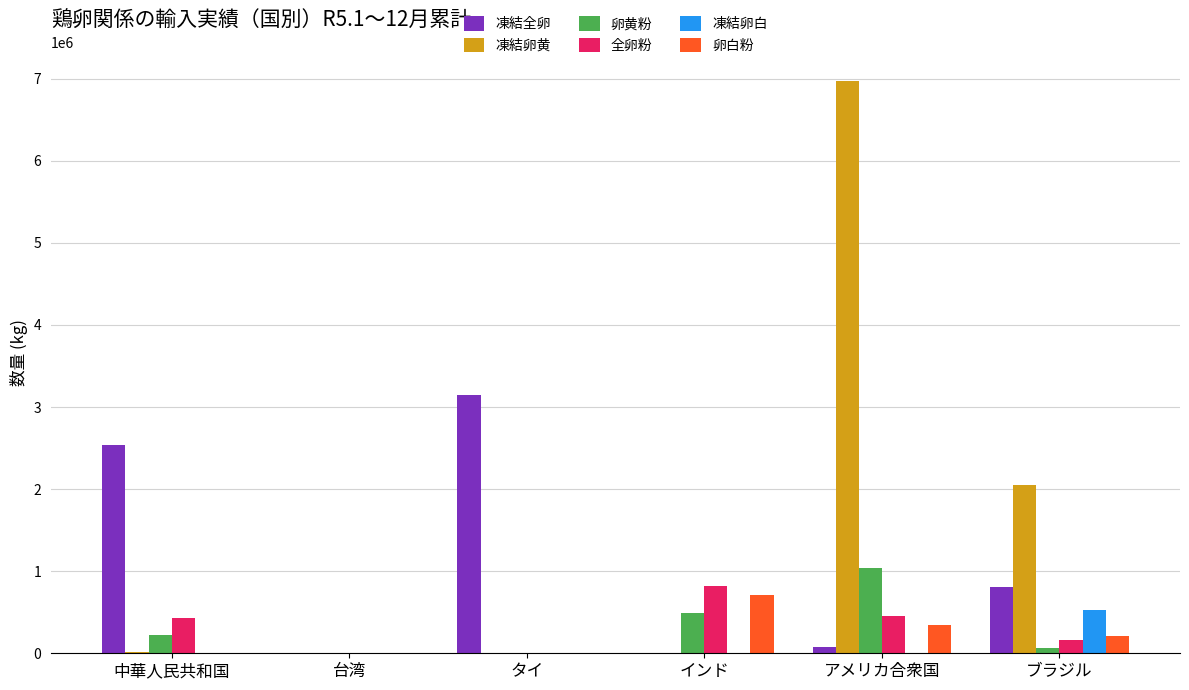

Which series has the largest total across all categories?

凍結卵黄